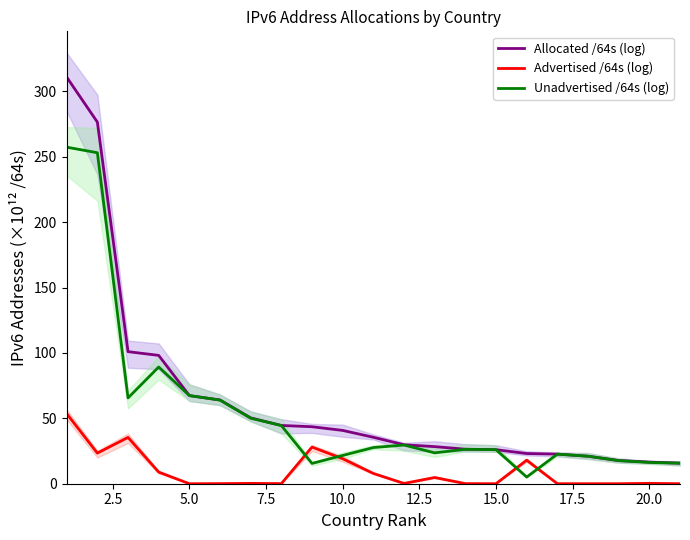

What is the maximum value for Unadvertised /64s (log)?

257.3